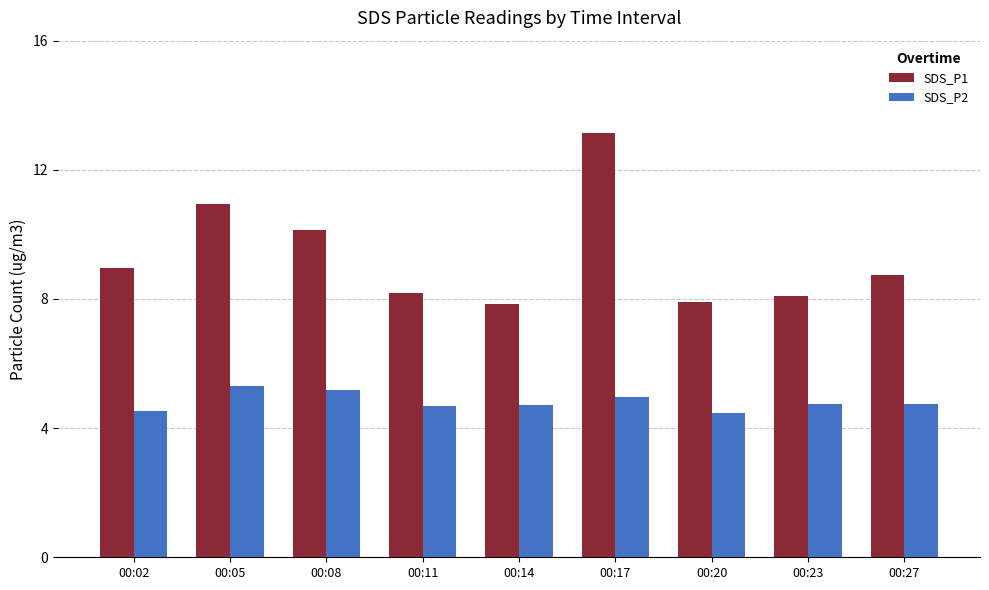

Rank the series by their average value, from highest to lowest.

SDS_P1, SDS_P2